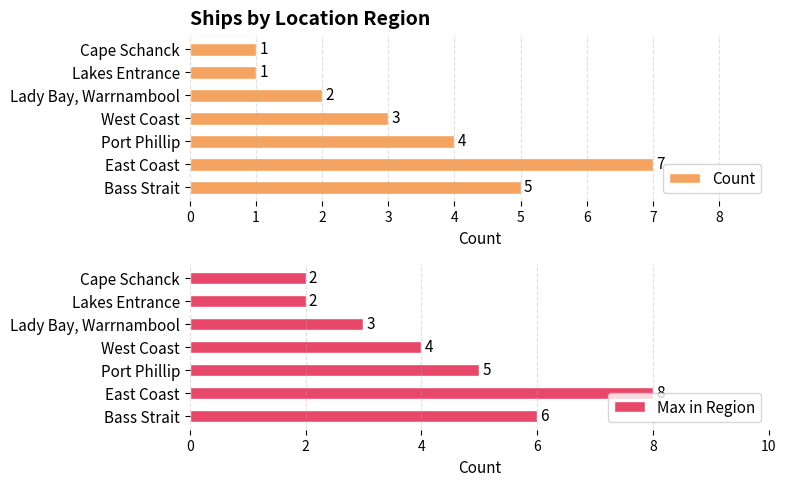

Which category has the highest value in the Max in Region series?

East Coast